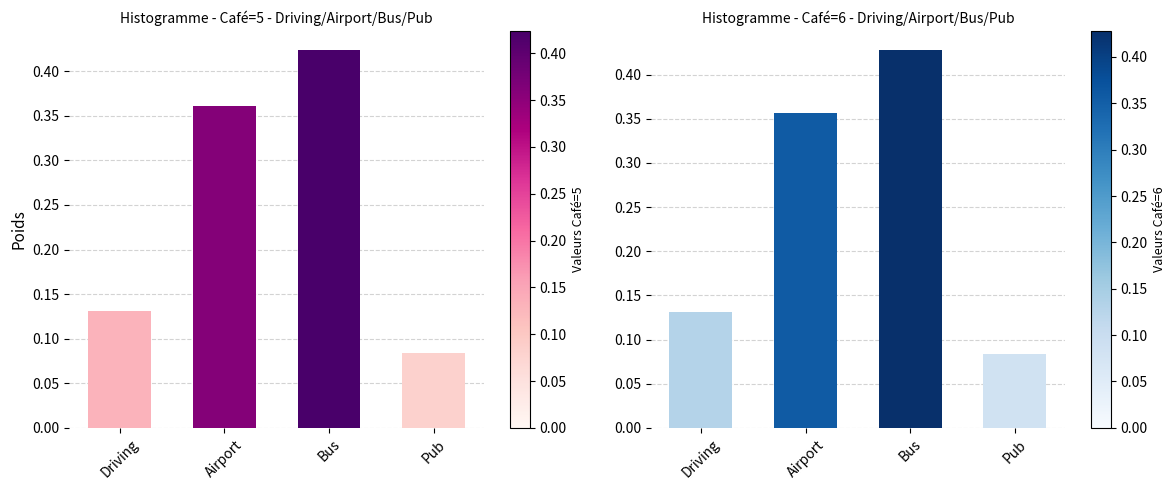

Count the Café=6 values in the range 0 to 1.

4